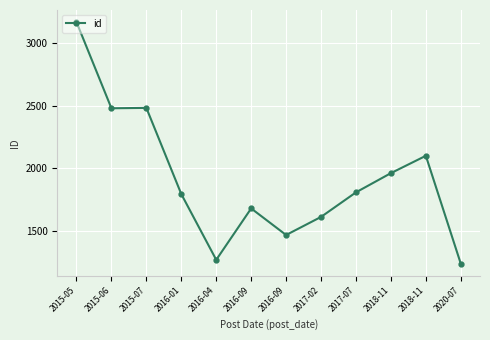

What is the label of the 3rd point from the left?

2015-07